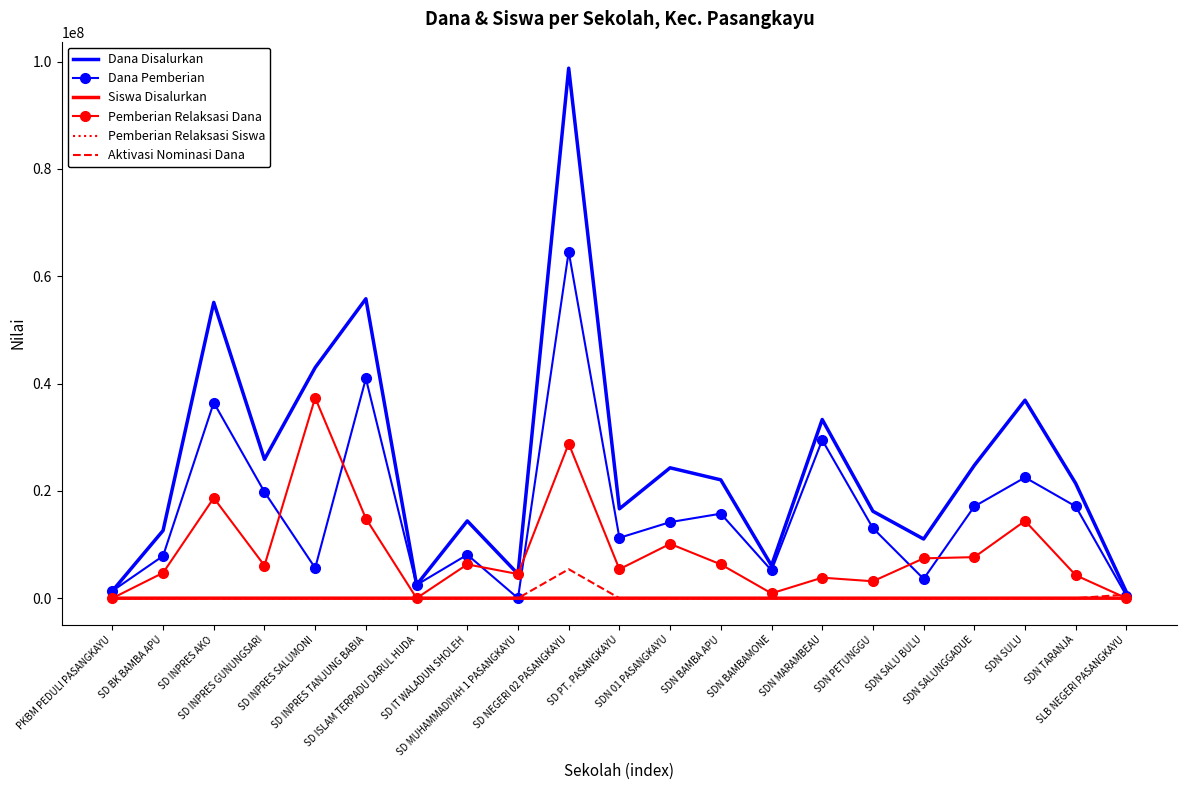

Which series has the largest total across all categories?

Dana Disalurkan